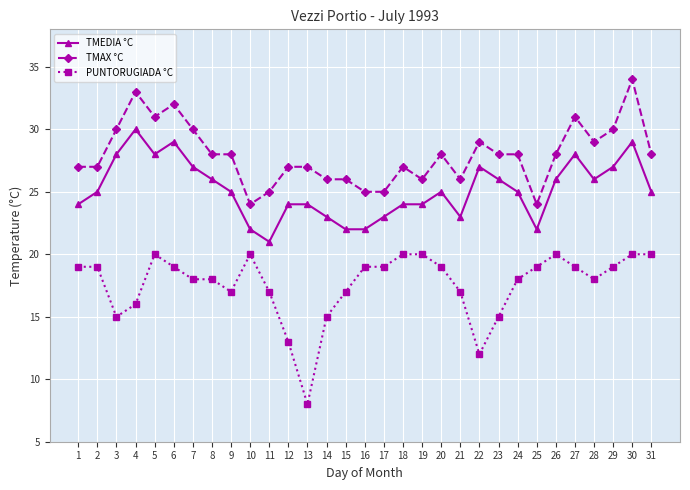

What value does the TMEDIA °C series have at 9?

25